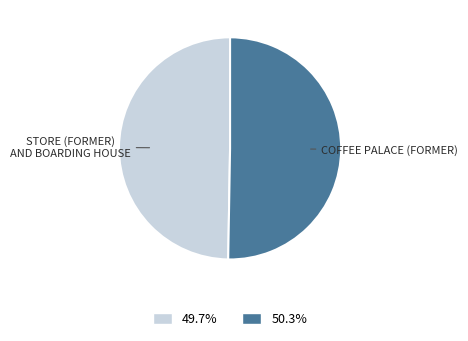

Approximately how many times larger is the value at STORE (FORMER) AND BOARDING HOUSE compared to COFFEE PALACE (FORMER)?

1.0